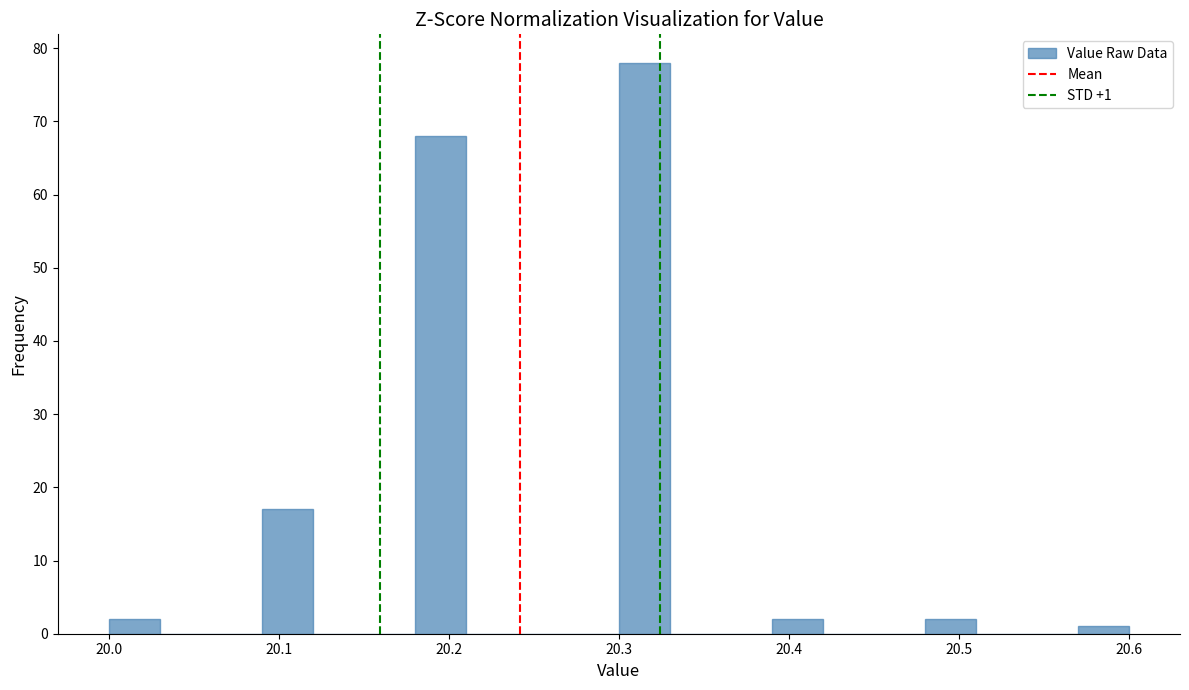

Around what value on the x-axis is the tallest bar? Give the approximate position of its centre, as read against the axis.

20.32